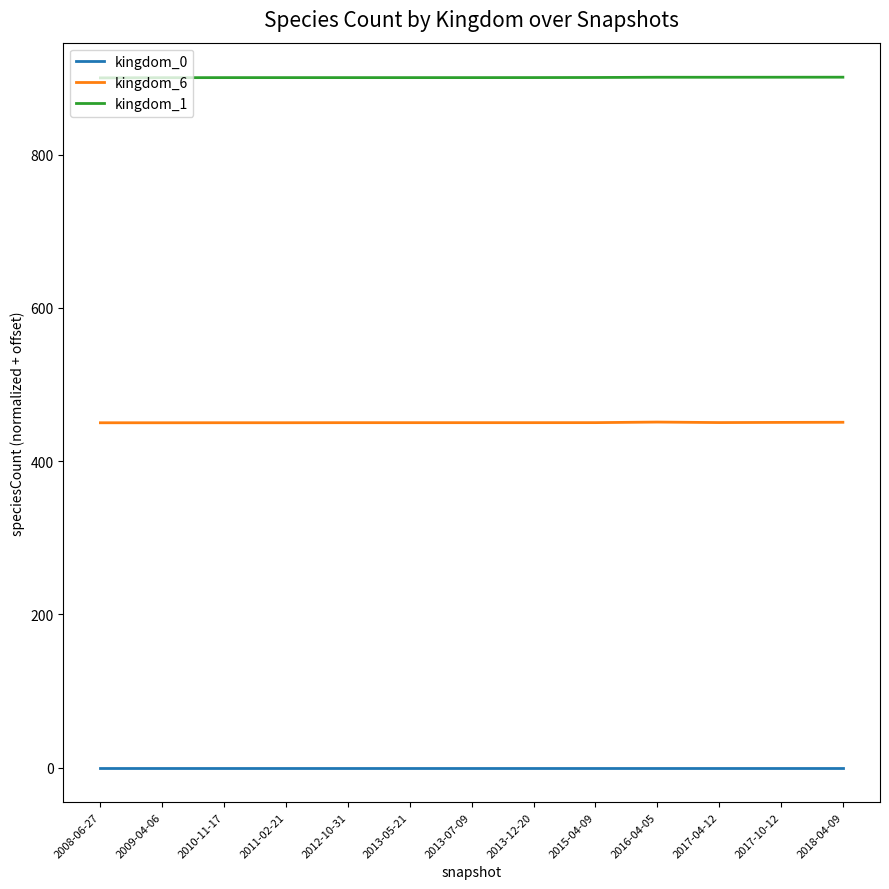

The value of kingdom_0 at 2013-05-21 is 0.0. True or false?

True